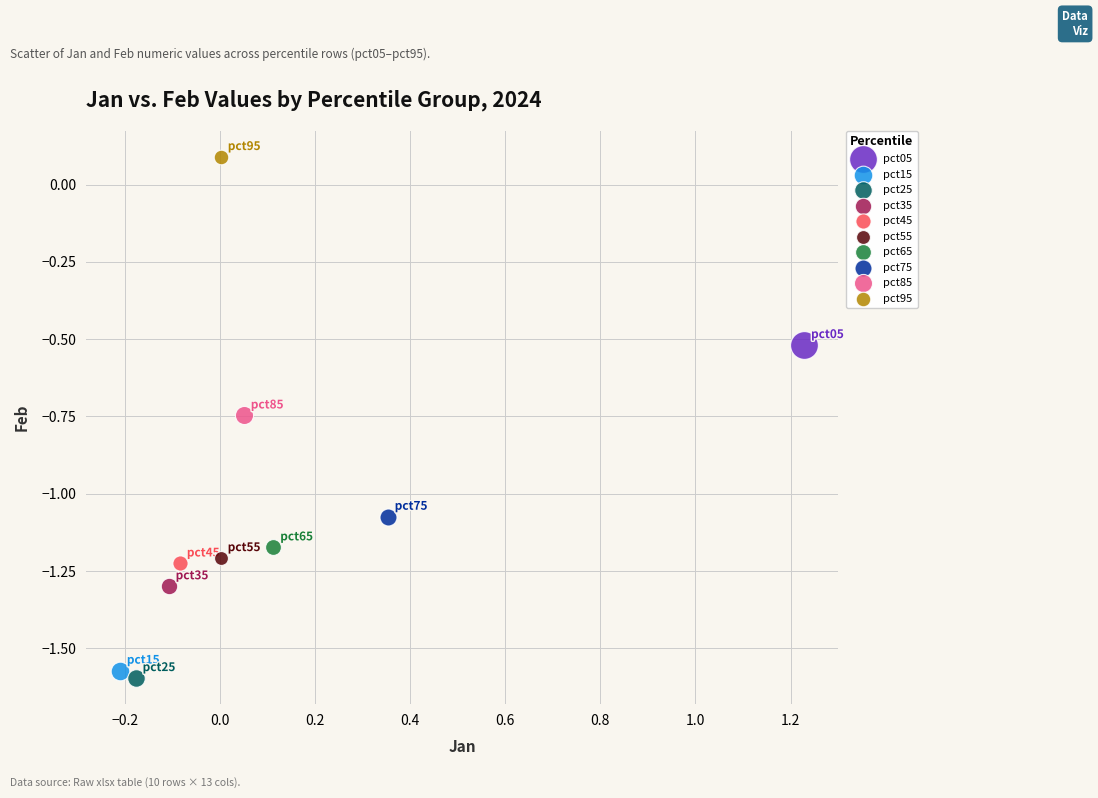

What are all the series names shown in the legend?

pct05, pct15, pct25, pct35, pct45, pct55, pct65, pct75, pct85, pct95